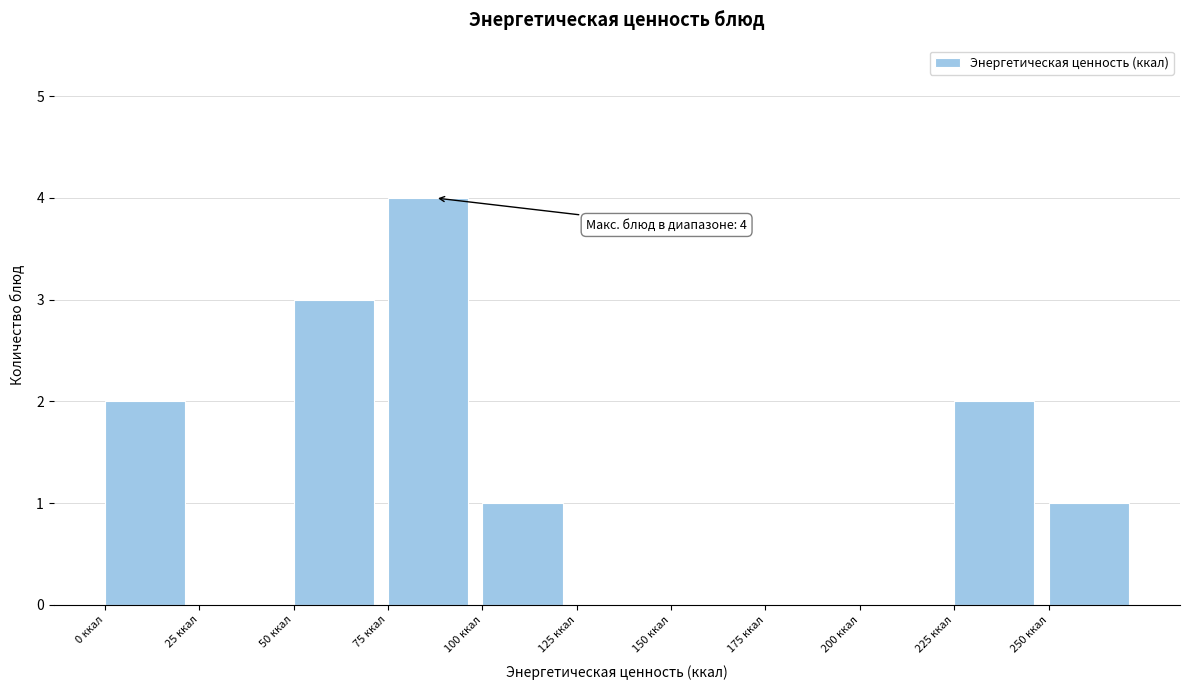

Which range on the x-axis has the tallest bar?

75 to 100